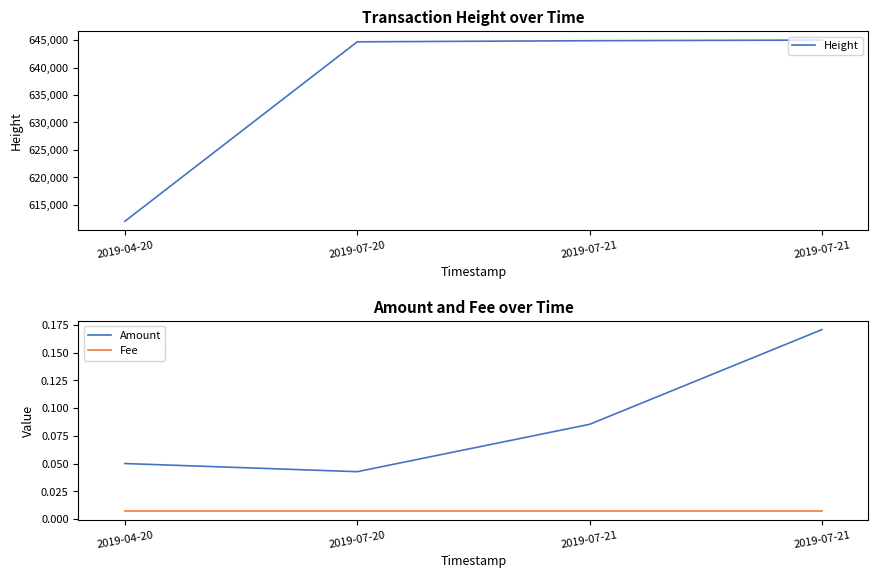

Reading right to left, what are all the values shown in this chart?

Height: 2019-07-21=644996.0	2019-07-21=644877.0	2019-07-20=644676.0	2019-04-20=612015.0
Amount: 2019-07-21=0.2	2019-07-21=0.1	2019-07-20=0.0	2019-04-20=0.1
Fee: 2019-07-21=0.0	2019-07-21=0.0	2019-07-20=0.0	2019-04-20=0.0